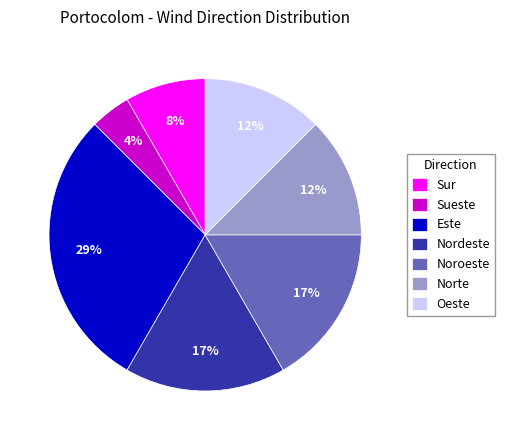

To the nearest percent, what portion does Sur represent?

8%